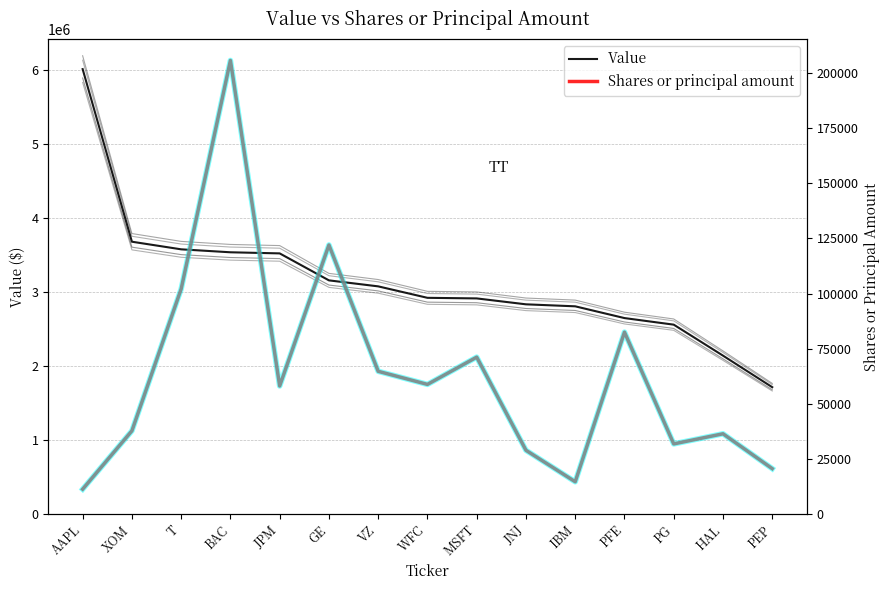

Which series has the largest range (max minus min)?

Value